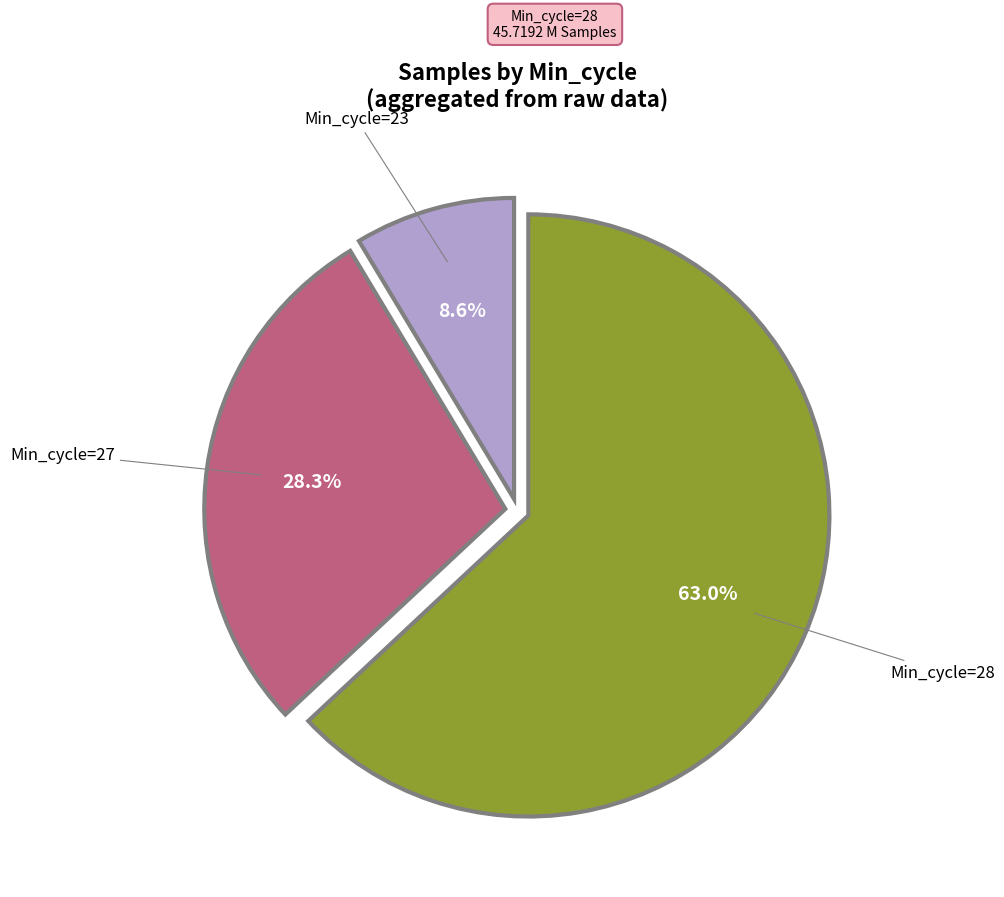

Does any single category account for the majority?

Yes